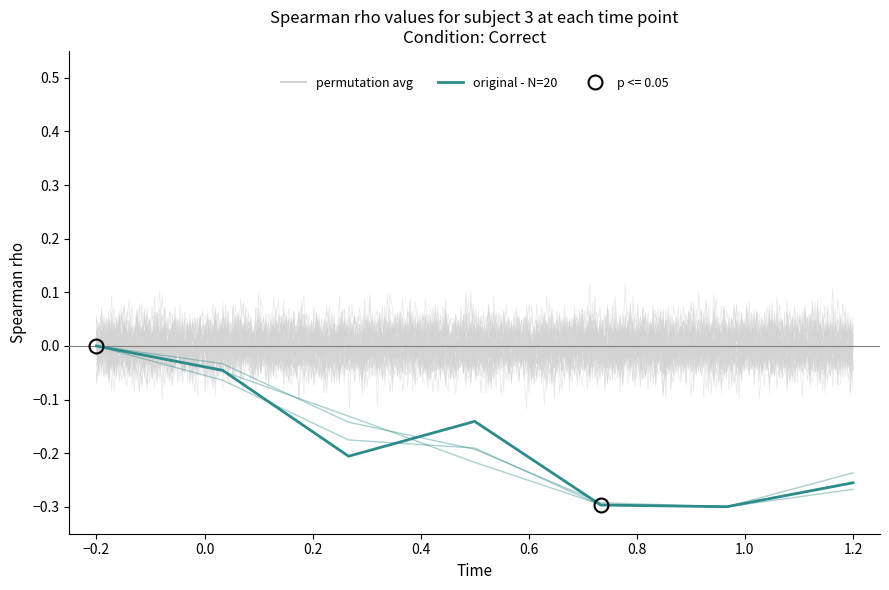

How many lines are shown in the chart?

4